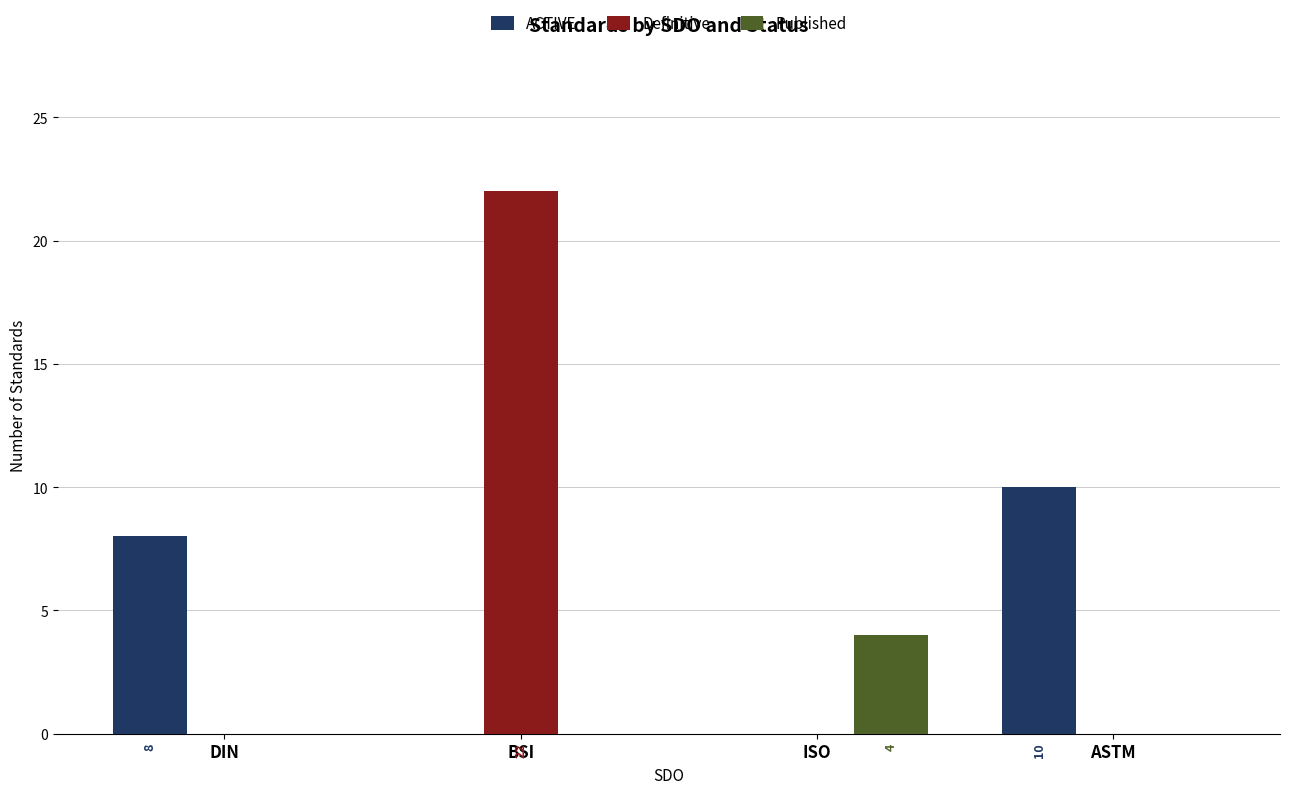

Between BSI and ISO, which series saw the biggest shift?

Definitive